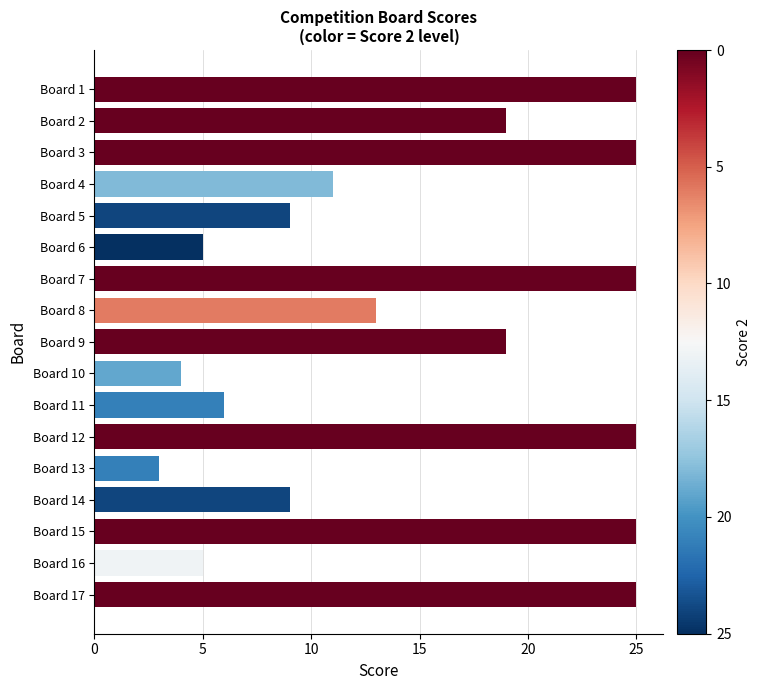

Count the number of categories in the chart.

17